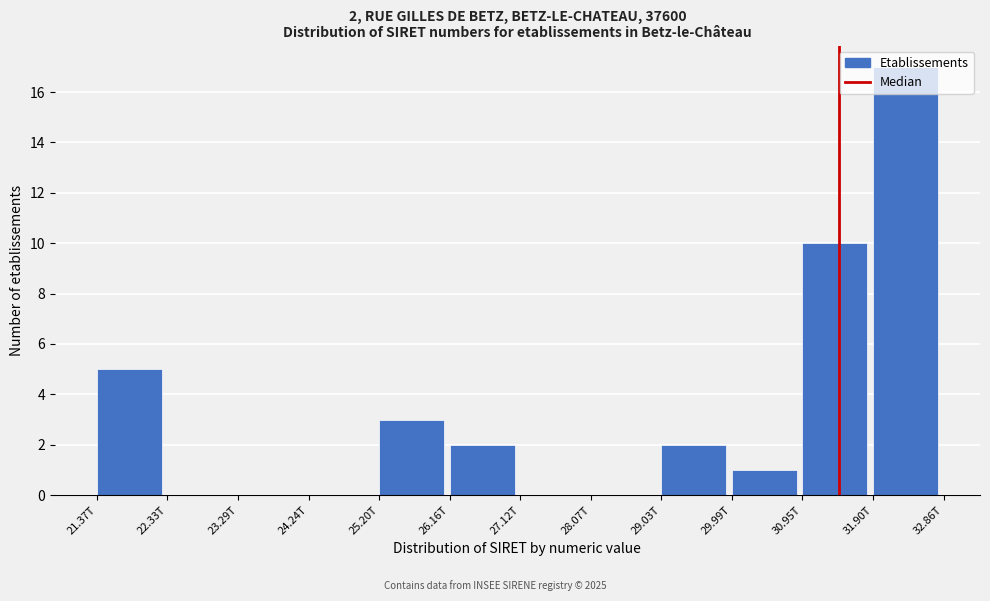

What is the sum of the values at 27.12T and 30.95T?

10